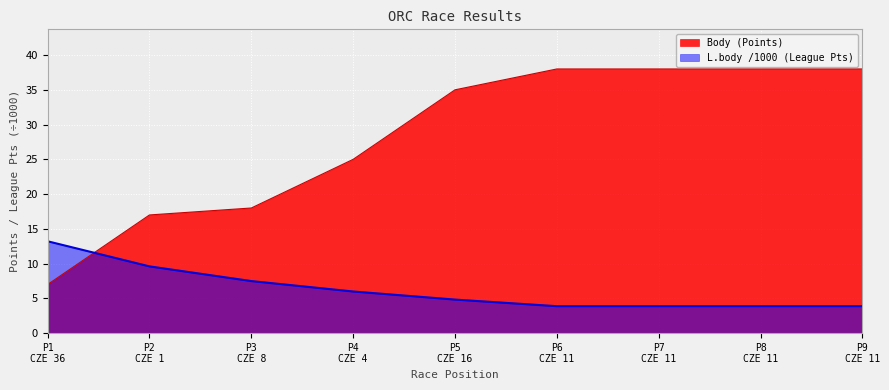

At how many categories does at least one series exceed 25?

5